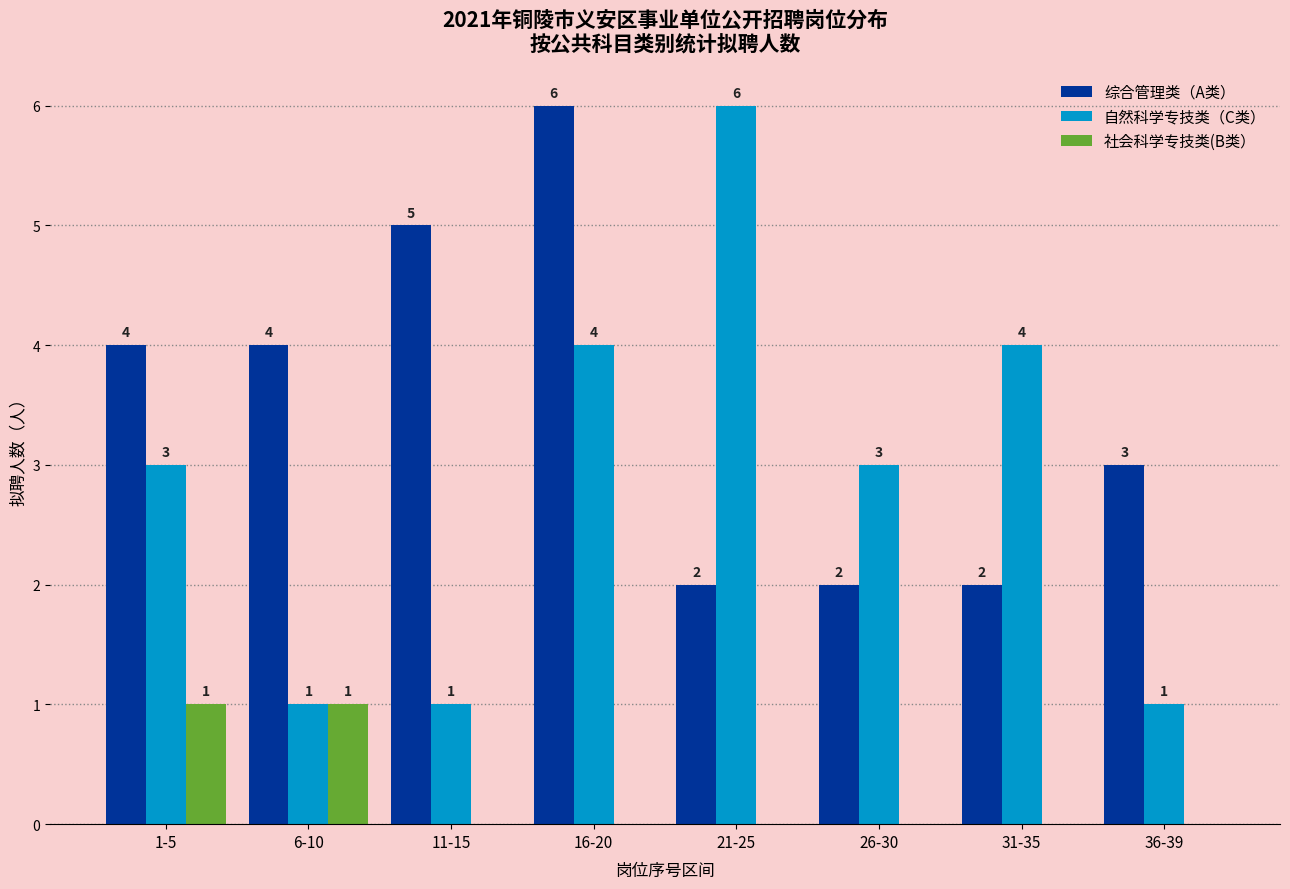

Reading left to right, what are all the values shown in this chart?

综合管理类（A类）: 1-5=4	6-10=4	11-15=5	16-20=6	21-25=2	26-30=2	31-35=2	36-39=3
自然科学专技类（C类）: 1-5=3	6-10=1	11-15=1	16-20=4	21-25=6	26-30=3	31-35=4	36-39=1
社会科学专技类(B类）: 1-5=1	6-10=1	11-15=0	16-20=0	21-25=0	26-30=0	31-35=0	36-39=0